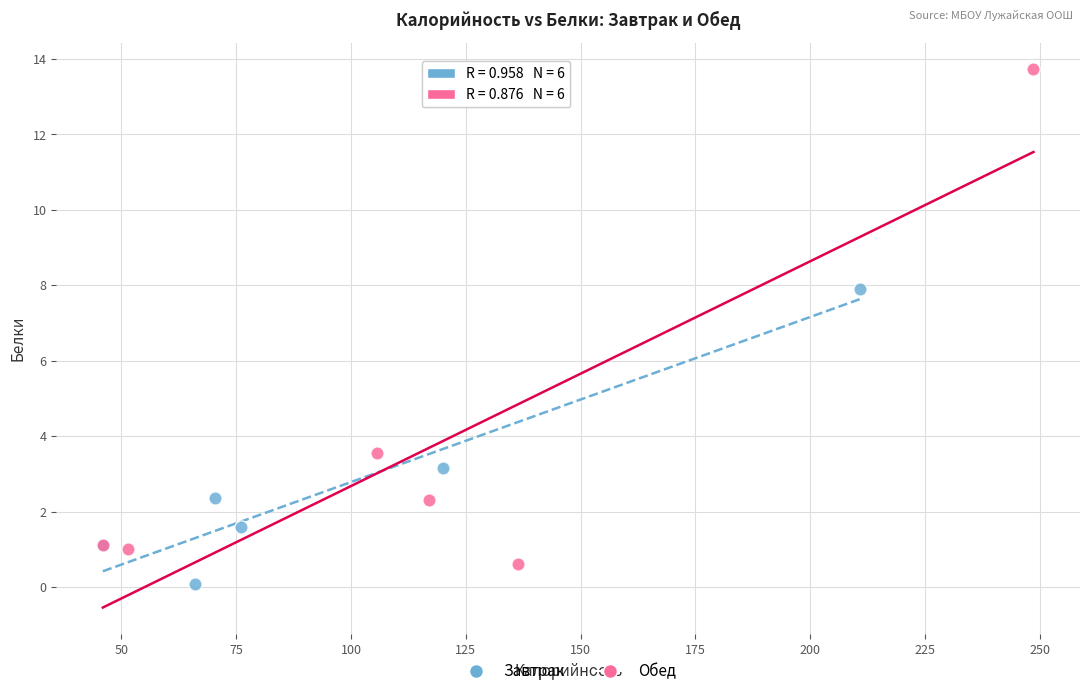

Which series reaches the maximum Y coordinate?

Обед